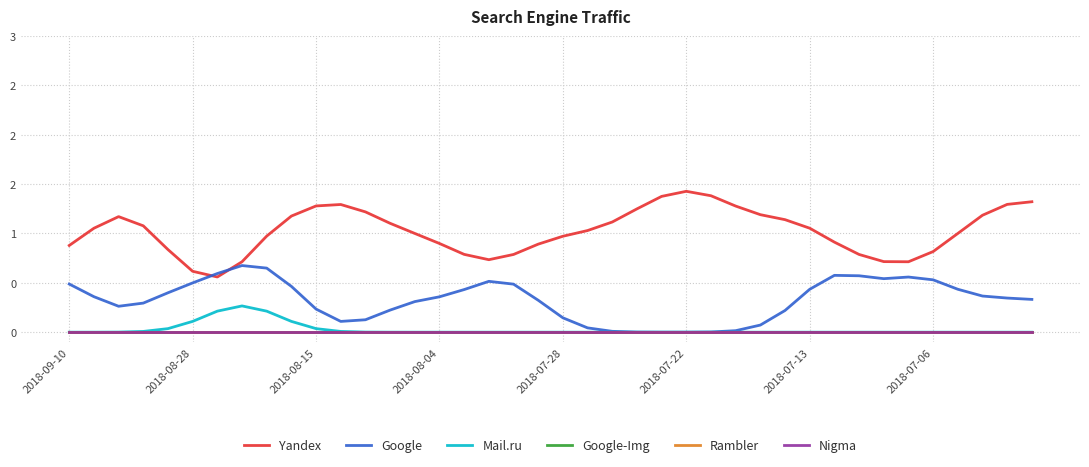

Where is Rambler nearest to the value 0?

2018-09-10